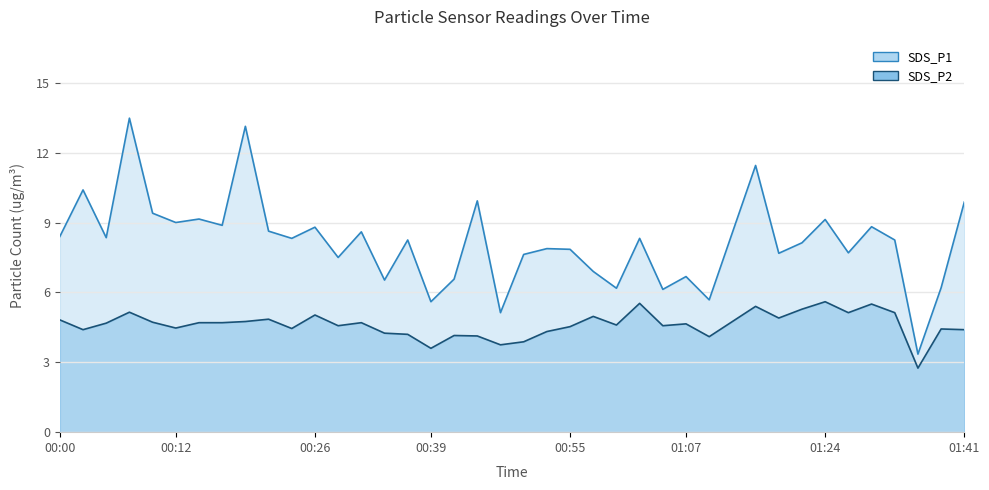

List the series in order of their overall mean, lowest first.

SDS_P2, SDS_P1